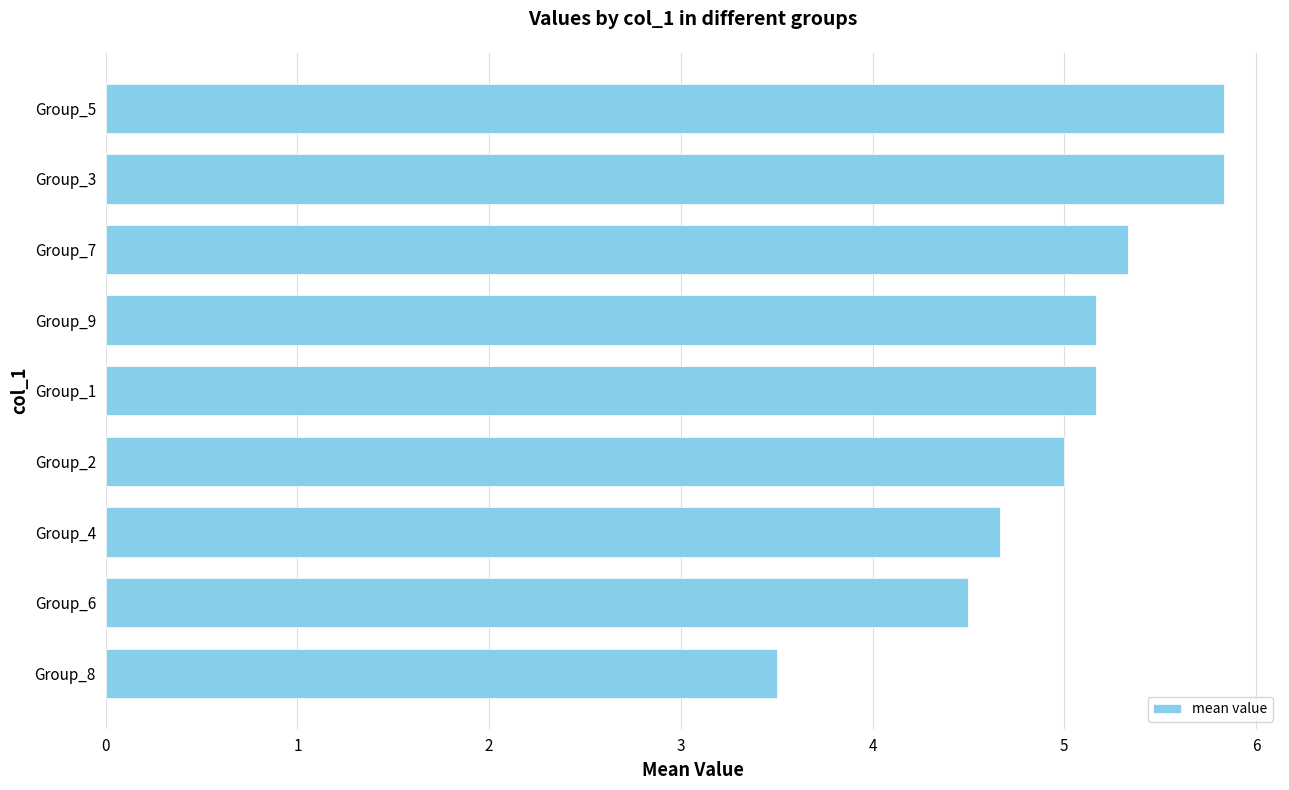

What is the ratio of the value at Group_7 to the value at Group_4?

1.1